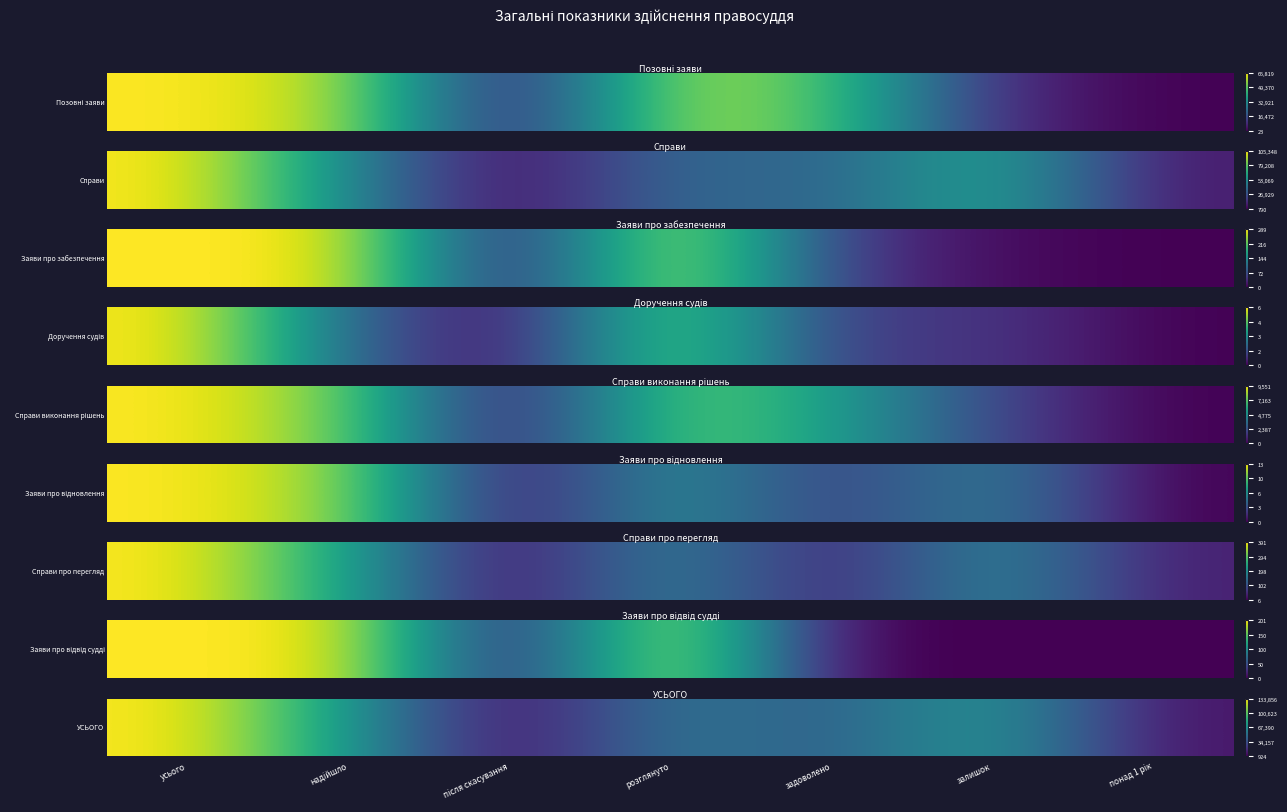

At which label is the value closest to 0?

після скасування